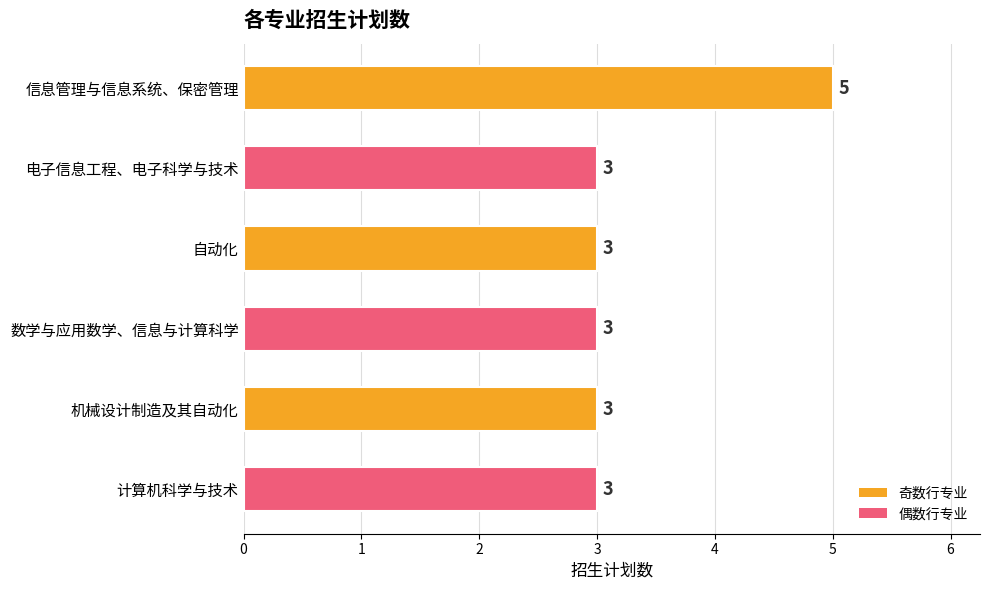

What position from the bottom is 数学与应用数学、信息与计算科学?

3